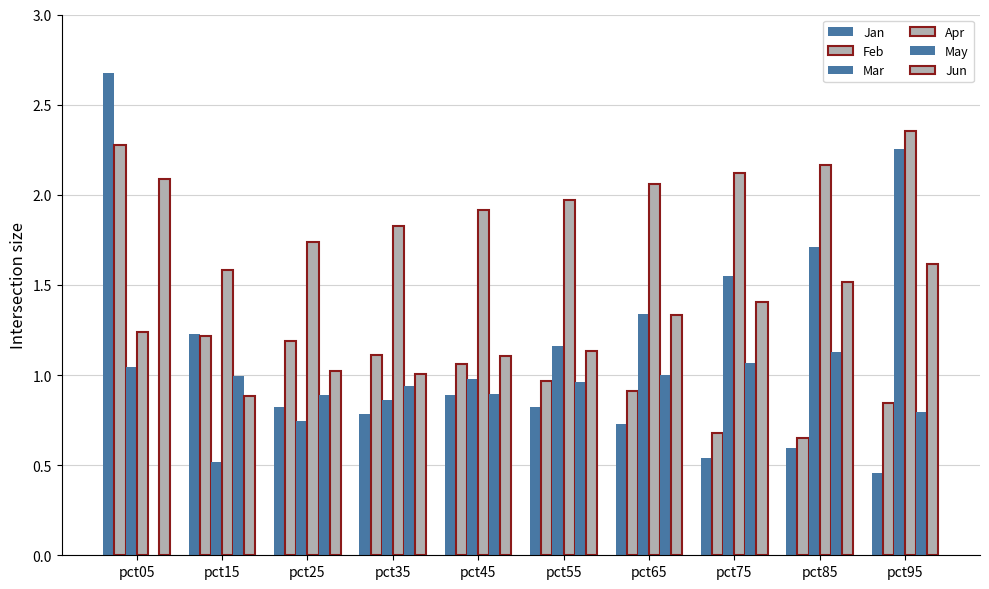

What is the spread (max minus min) of values at pct35?

1.0